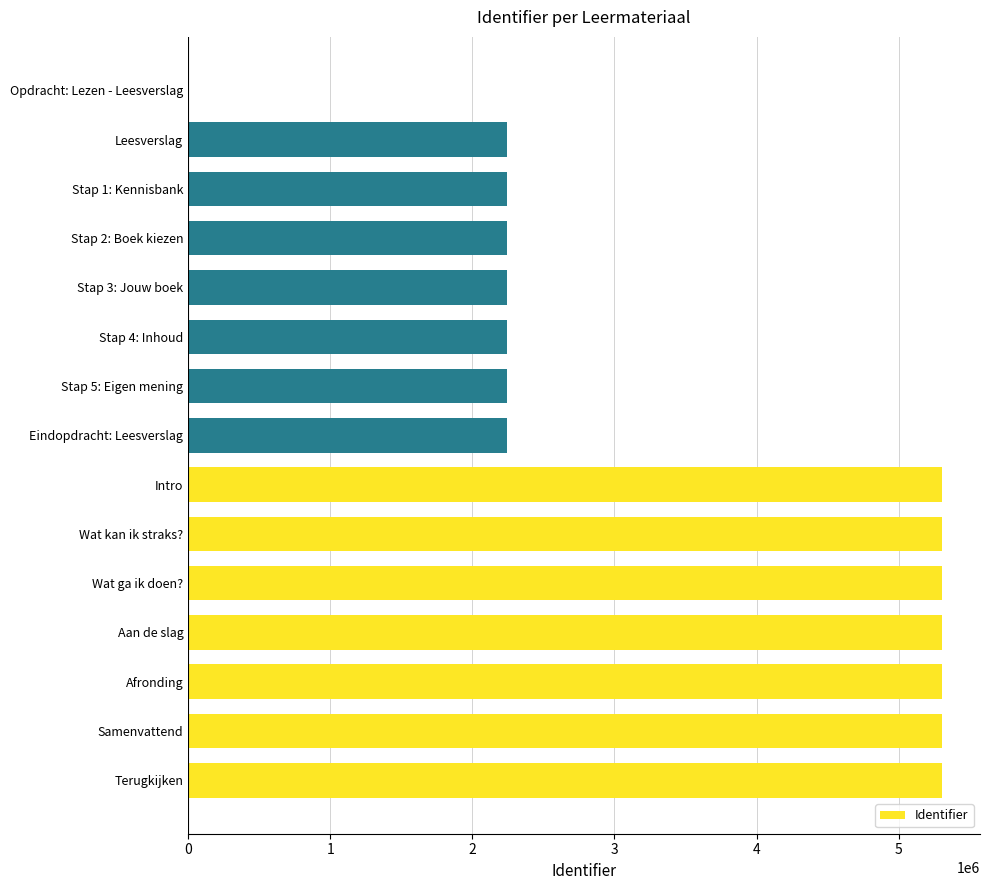

What is the greatest value displayed?

5306936